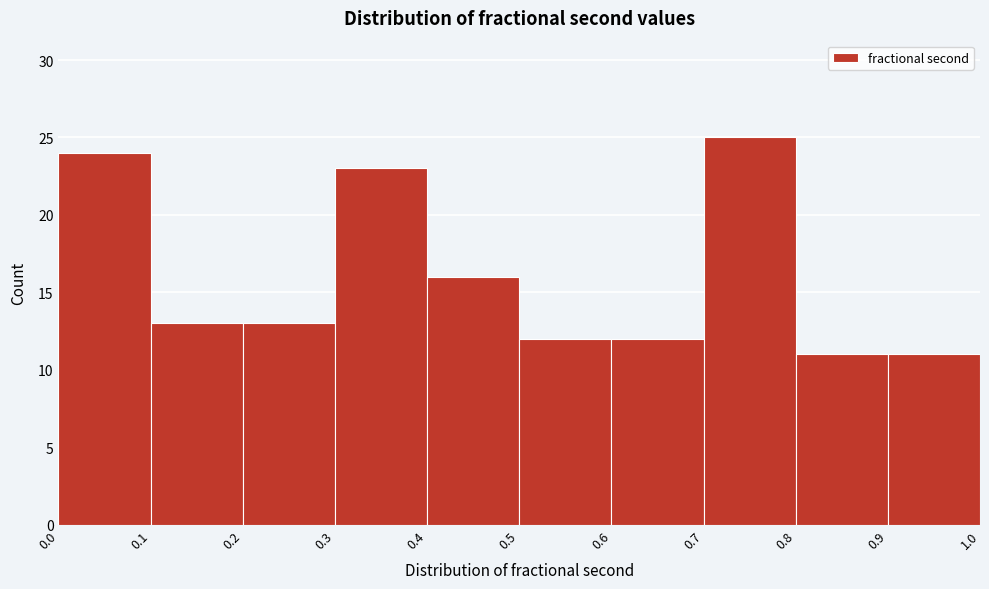

Which range on the x-axis has the tallest bar?

0.7 to 0.8